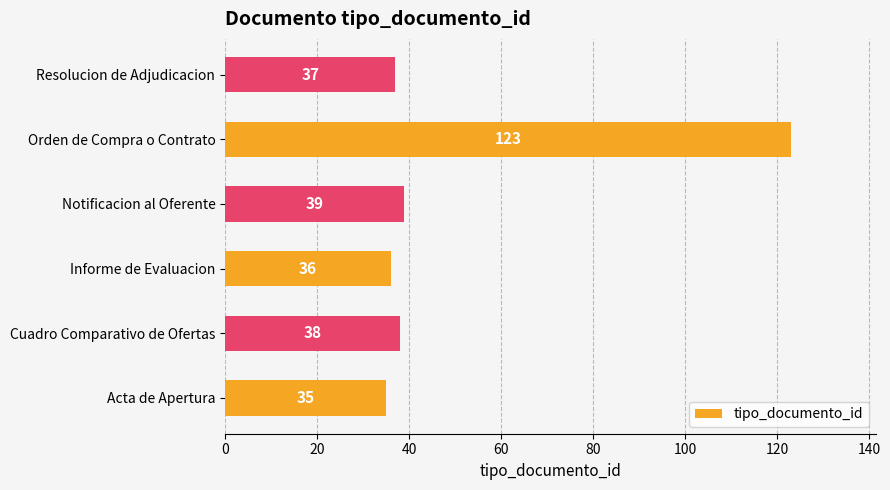

Does the chart contain stacked bars?

No